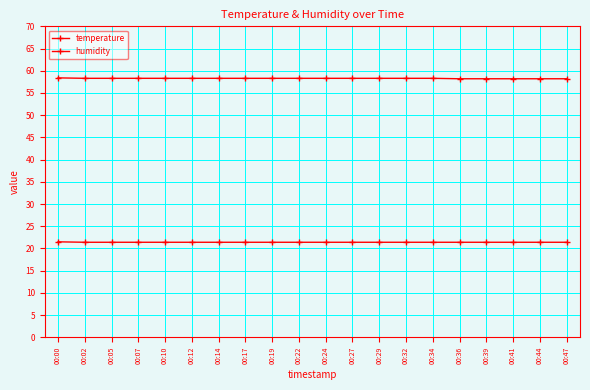

True or false: temperature and humidity cross at least once.

False